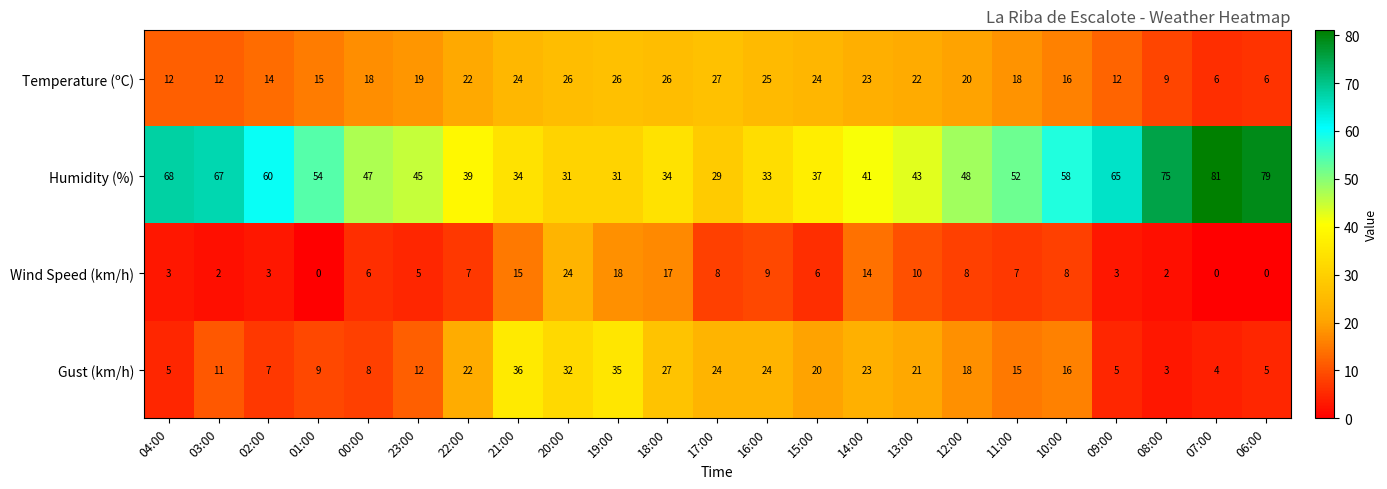

True or false: Humidity (%) has a value of 55 at 21:00.

False